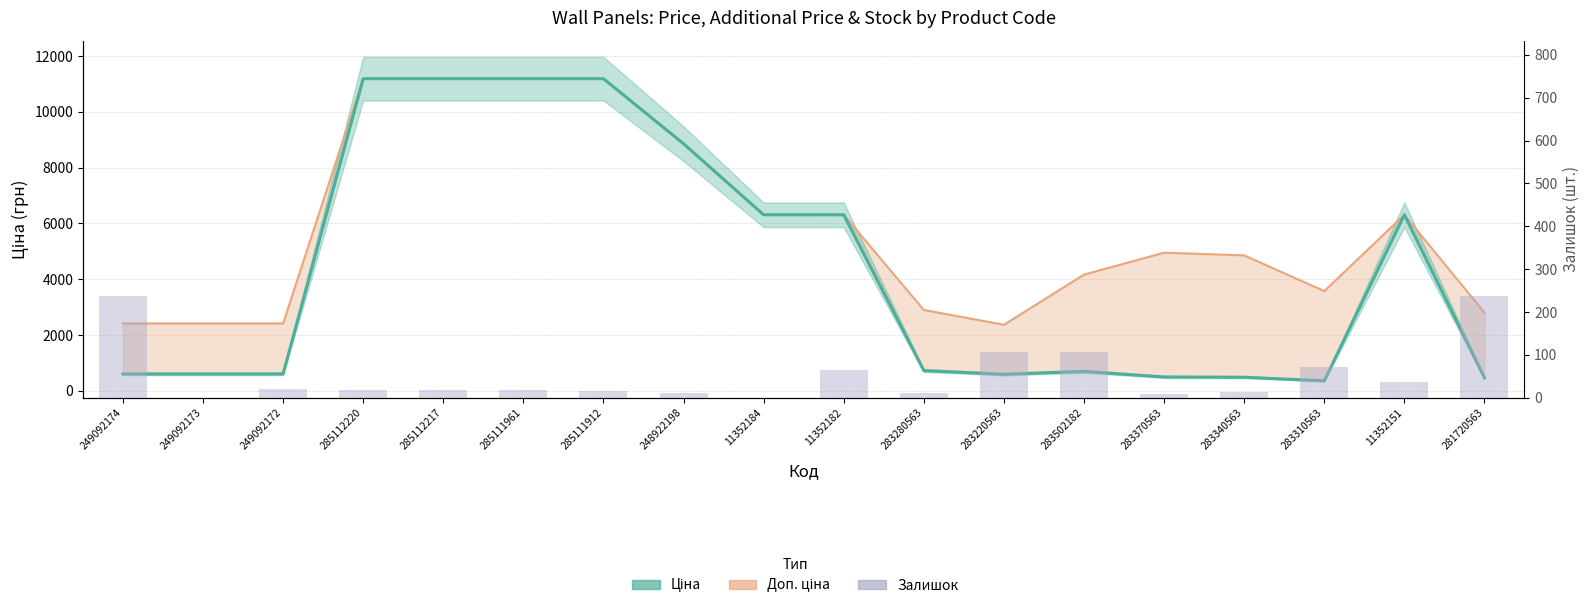

What is the change in value from 285112217 to 283340563?

-4